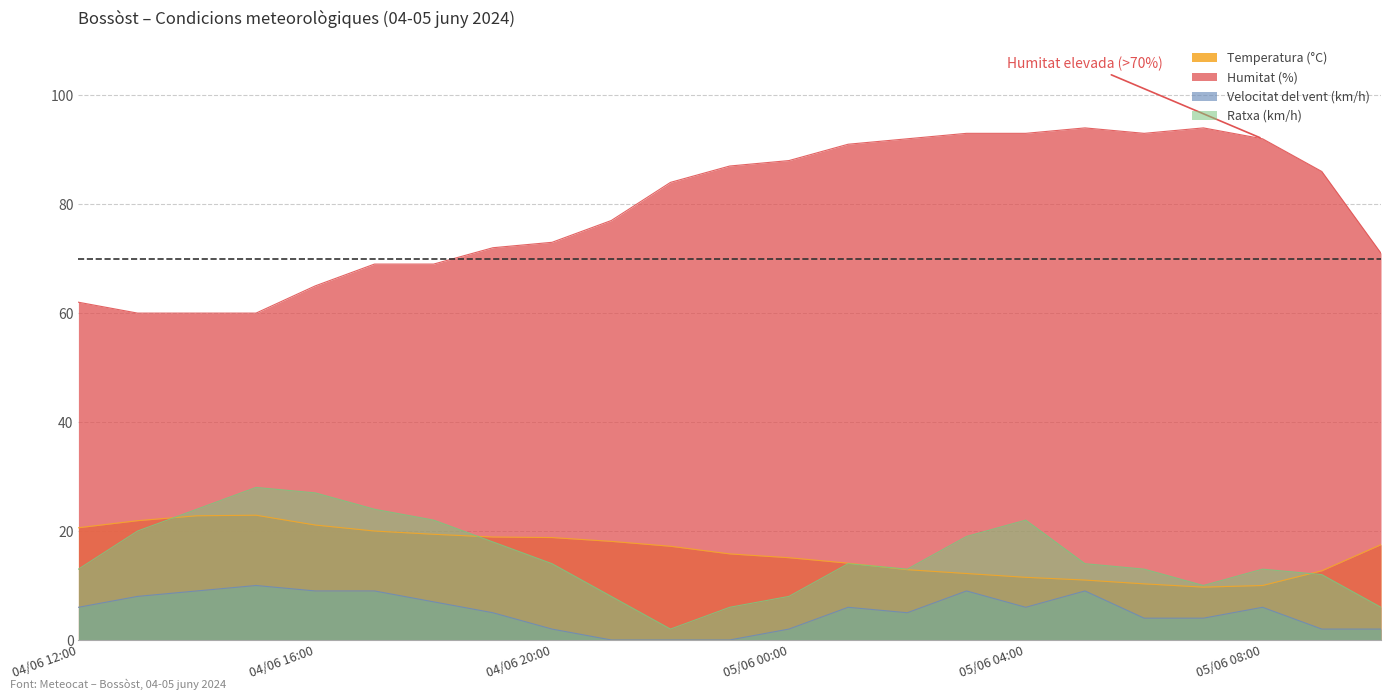

At which category is the sum across all series the highest?

05/06 03:00